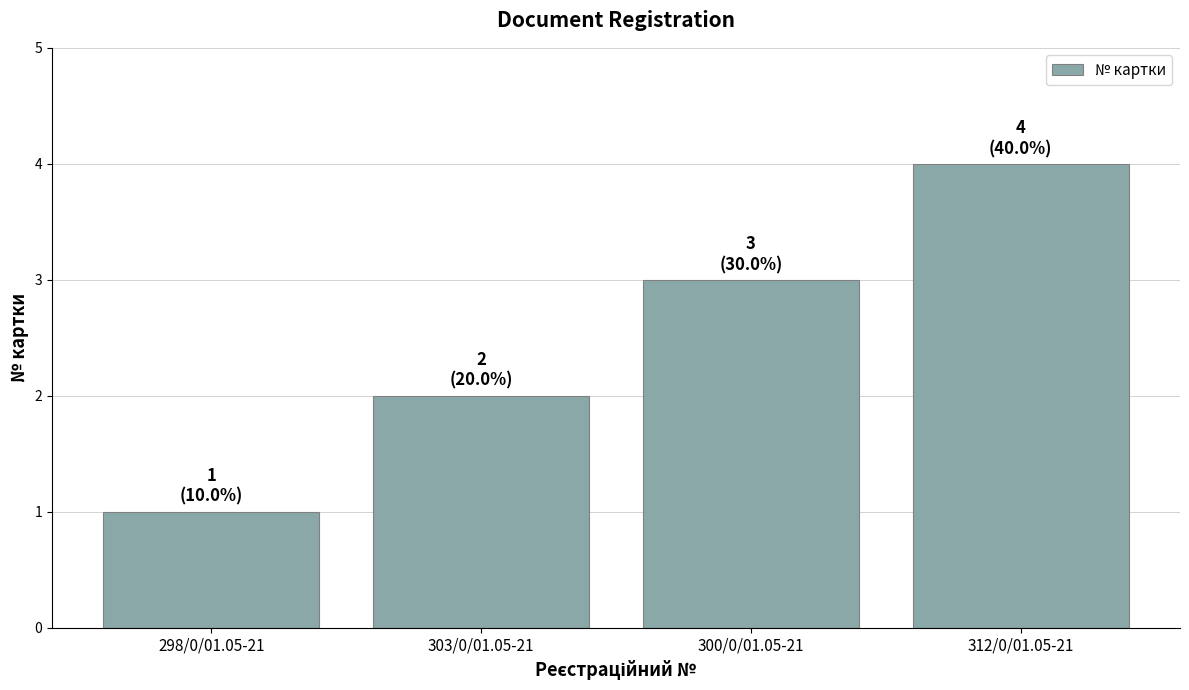

At which label is the value closest to 2?

303/0/01.05-21